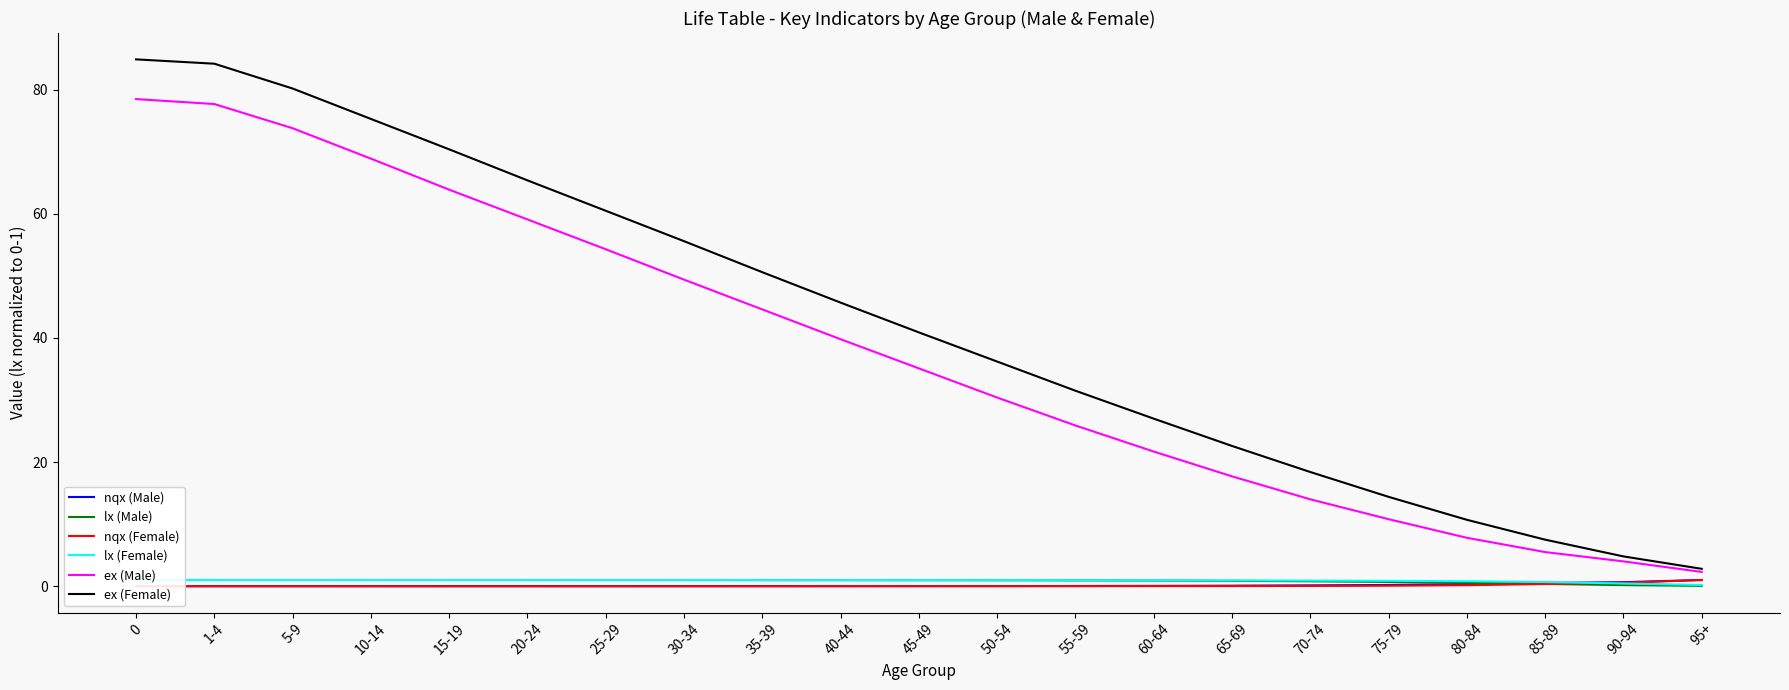

Rank the series at 1-4 from lowest to highest value.

nqx (Male), nqx (Female), lx (Female), lx (Male), ex (Male), ex (Female)